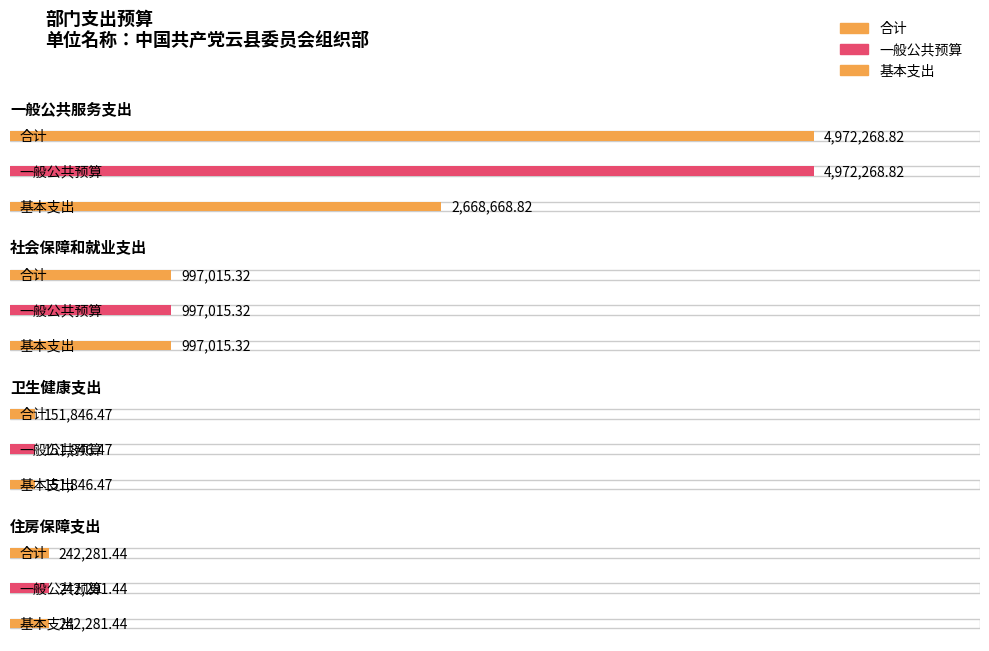

What is the label of the 2nd bar from the left?

社会保障和就业支出